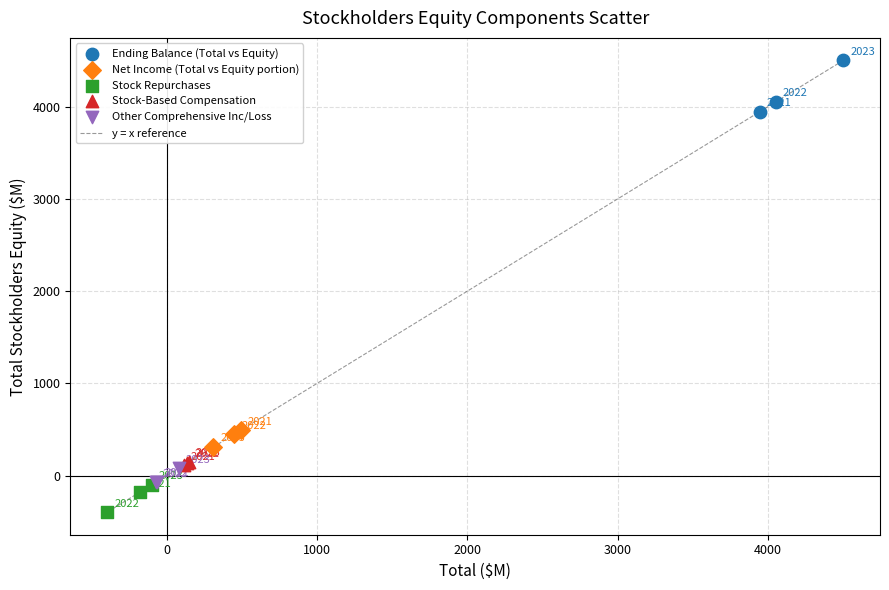

Which series has the largest Y range (max minus min)?

Ending Balance (Total vs Equity)